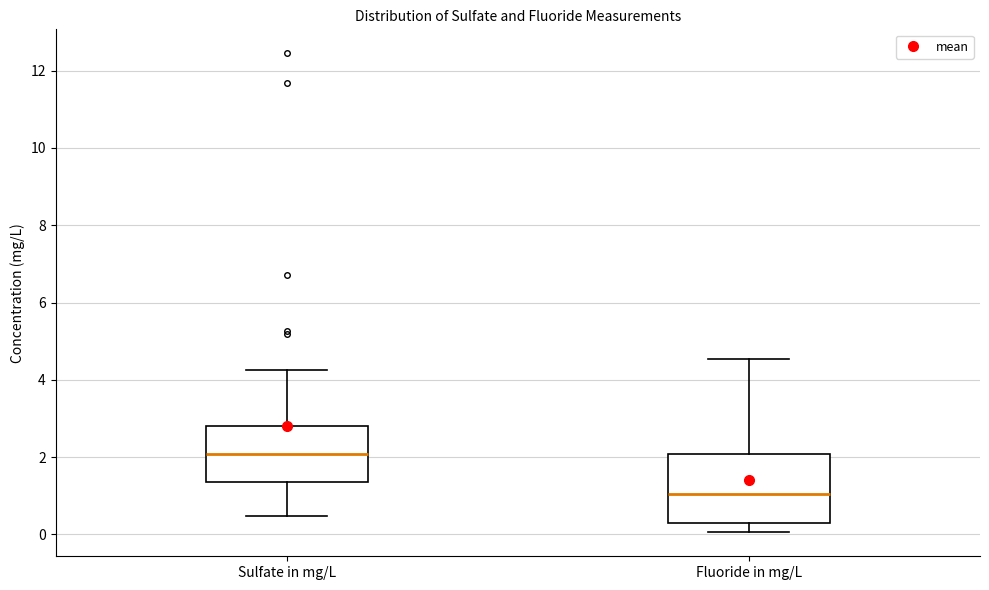

Comparing the boxes themselves (not the whiskers), which one is the tallest?

Fluoride in mg/L